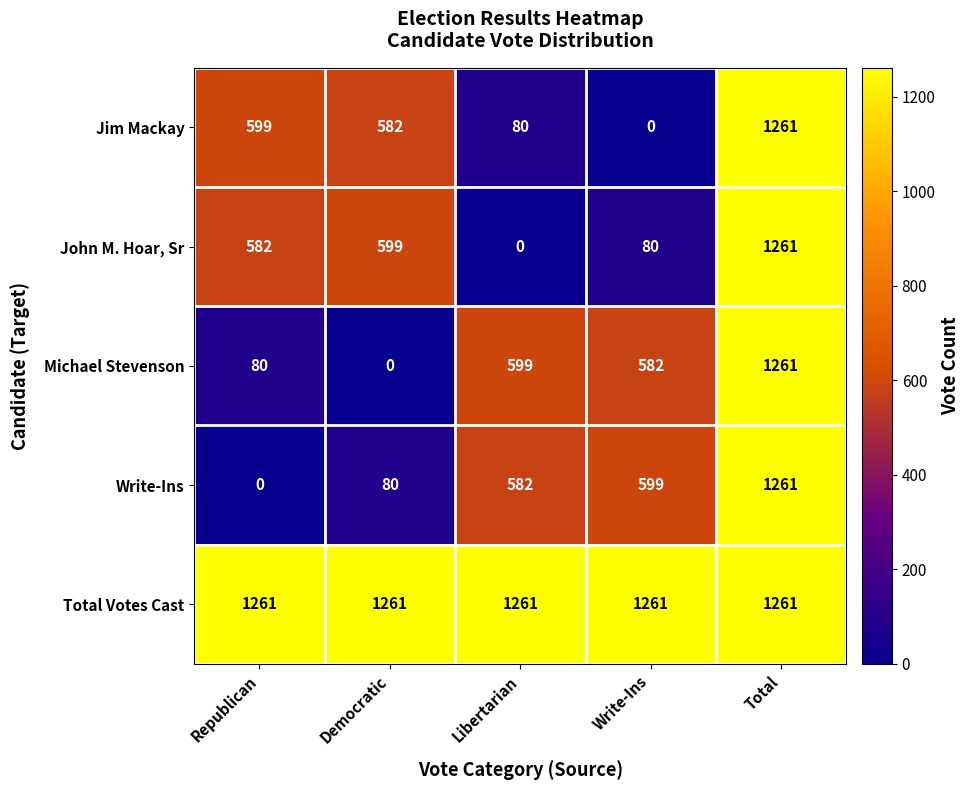

How many series are shown in this chart?

5